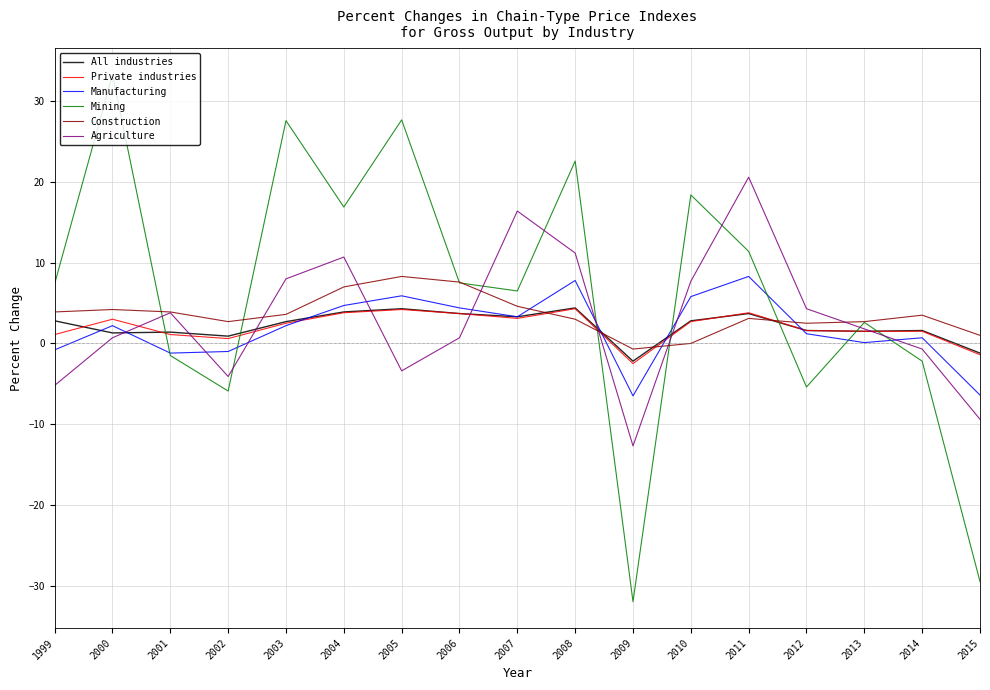

How many categories are shown in the chart?

17